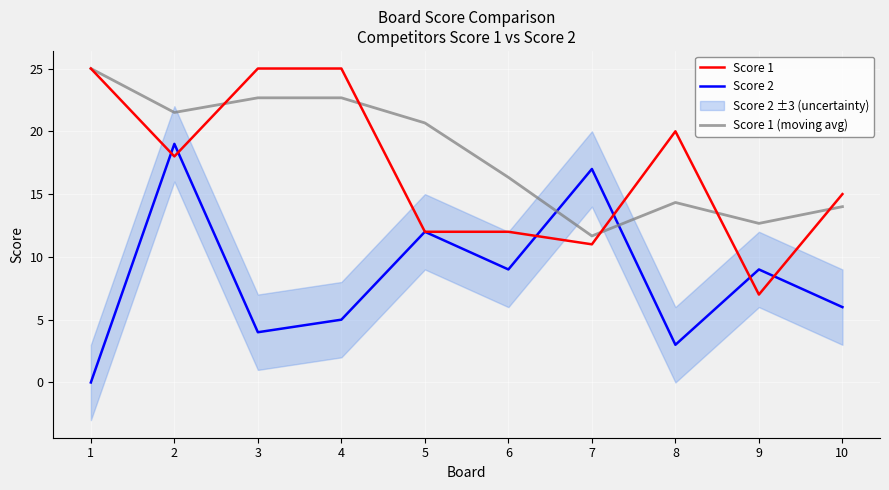

Where is Score 1 (moving avg) nearest to the value 18?

6